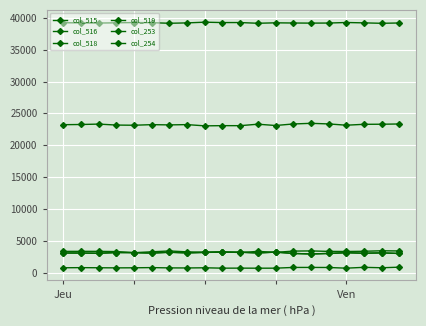

What is the value of the col_515 point at the 4th from the left?

3142